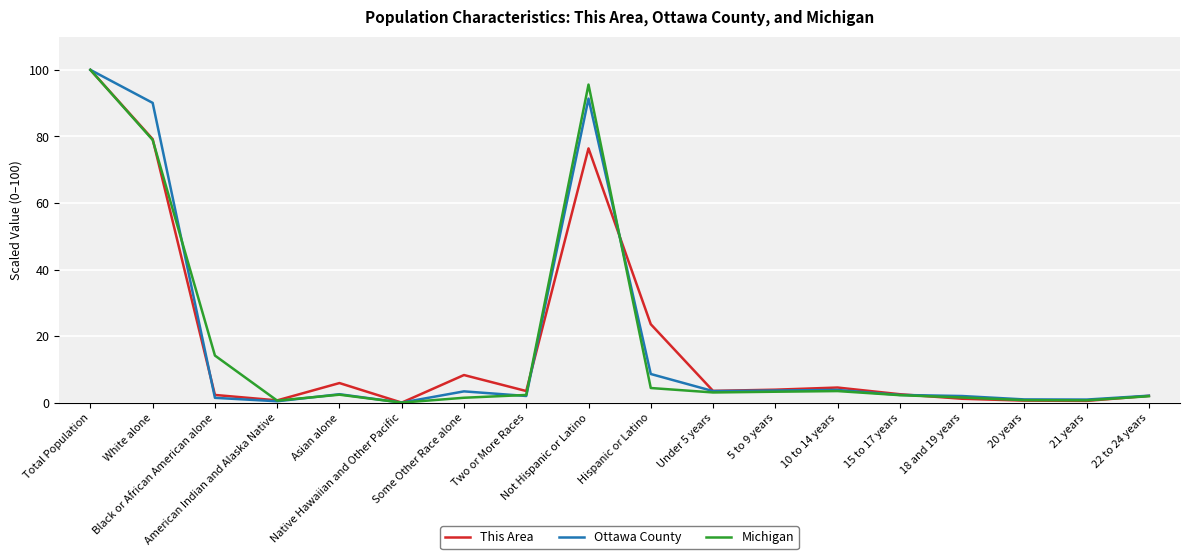

In This Area, how many points are lower than both neighbors (excluding endpoints)?

5